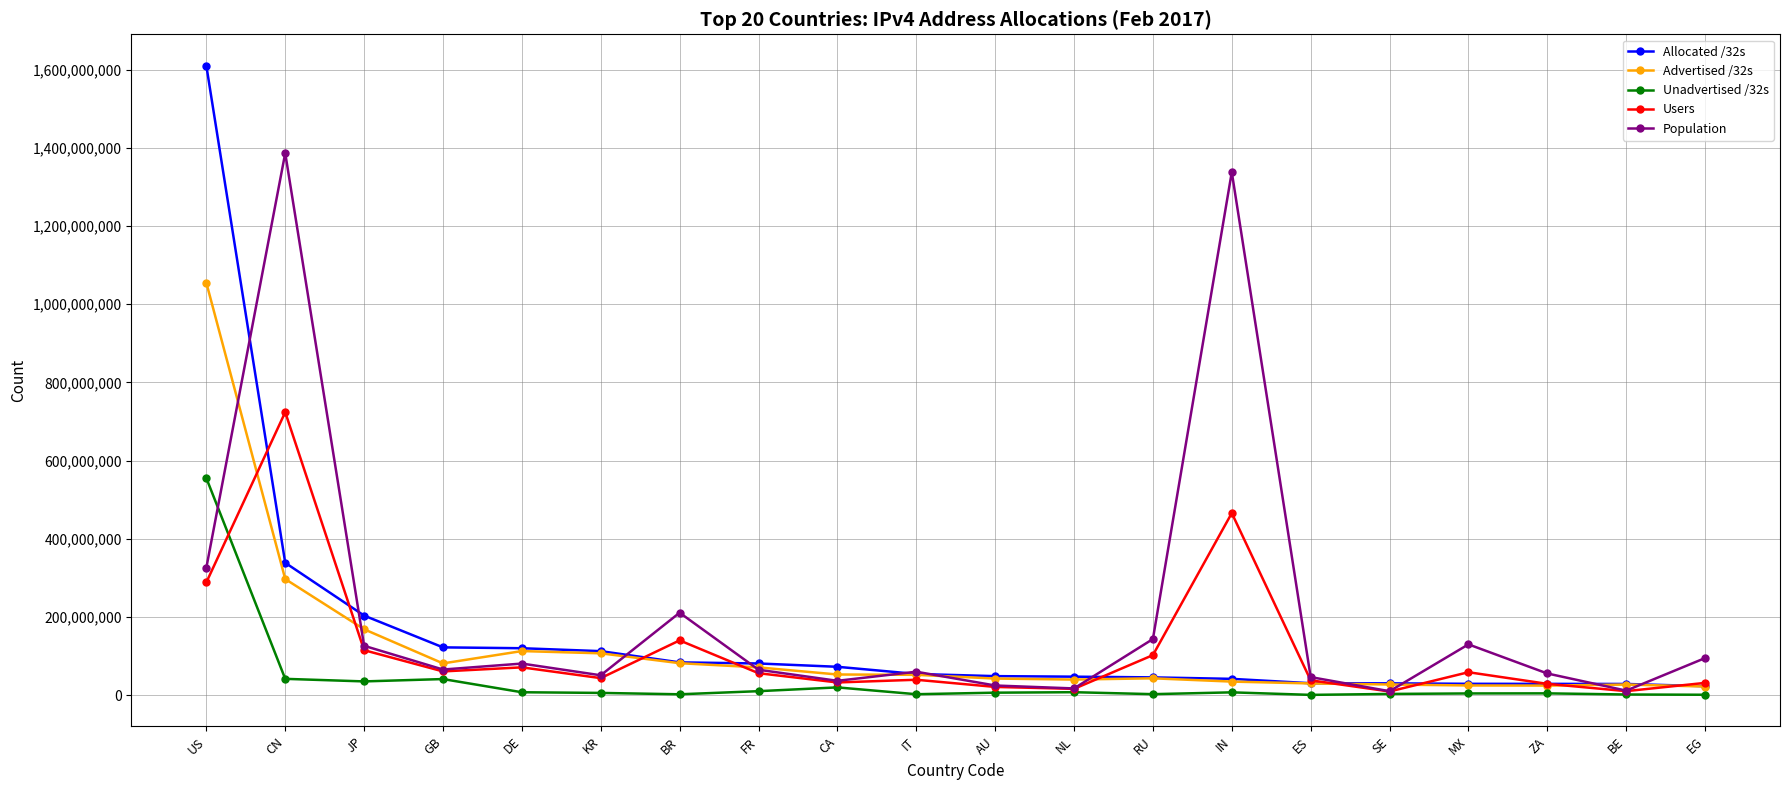

At which label does Advertised /32s first exceed 51825920?

US